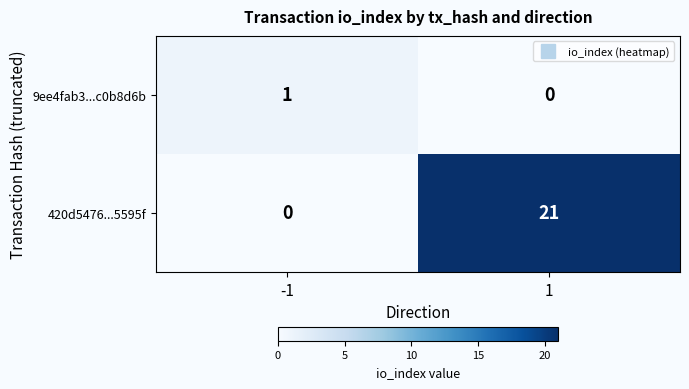

Is the value of 9ee4fab3...c0b8d6b at -1 greater than the value of 420d5476...5595f at -1?

Yes